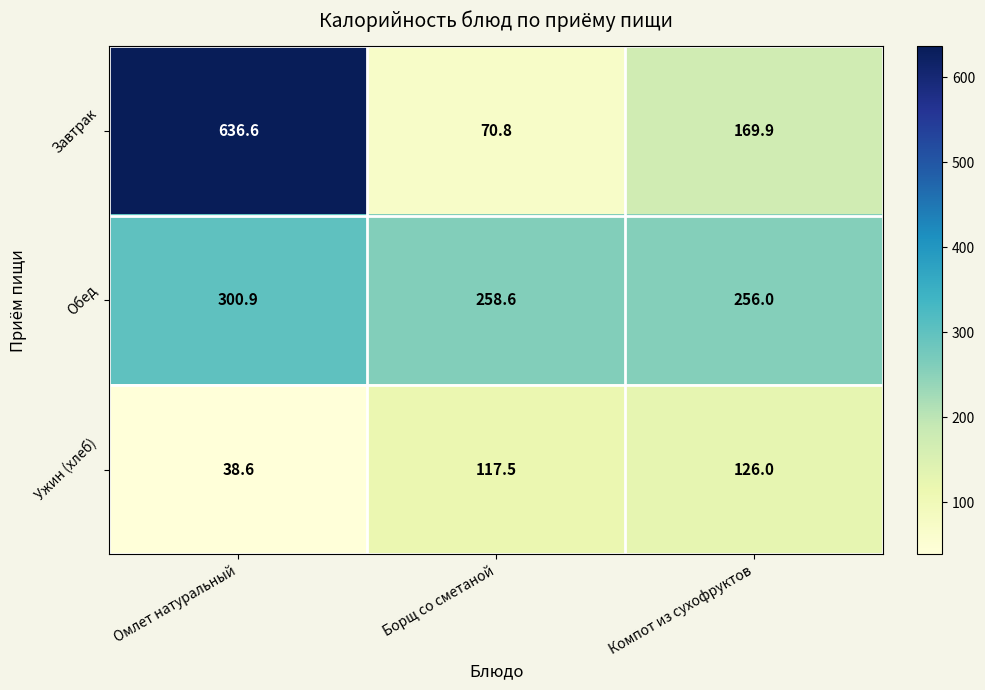

What is the difference between the second highest and minimum values in the Обед series?

2.6